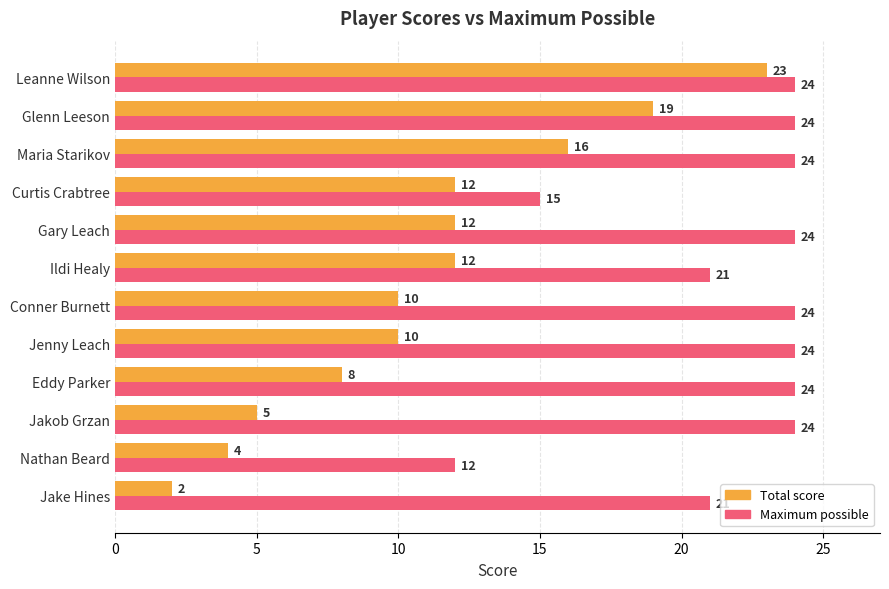

What is the sum of all Total score values?

133